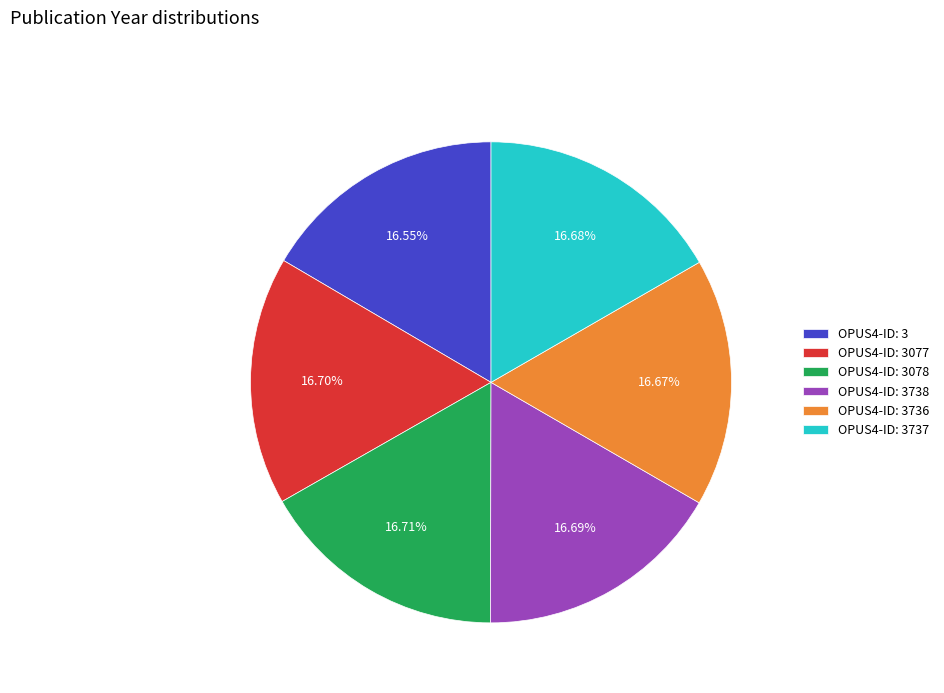

Approximately how many times larger is the value at OPUS4-ID: 3737 compared to OPUS4-ID: 3077?

1.0